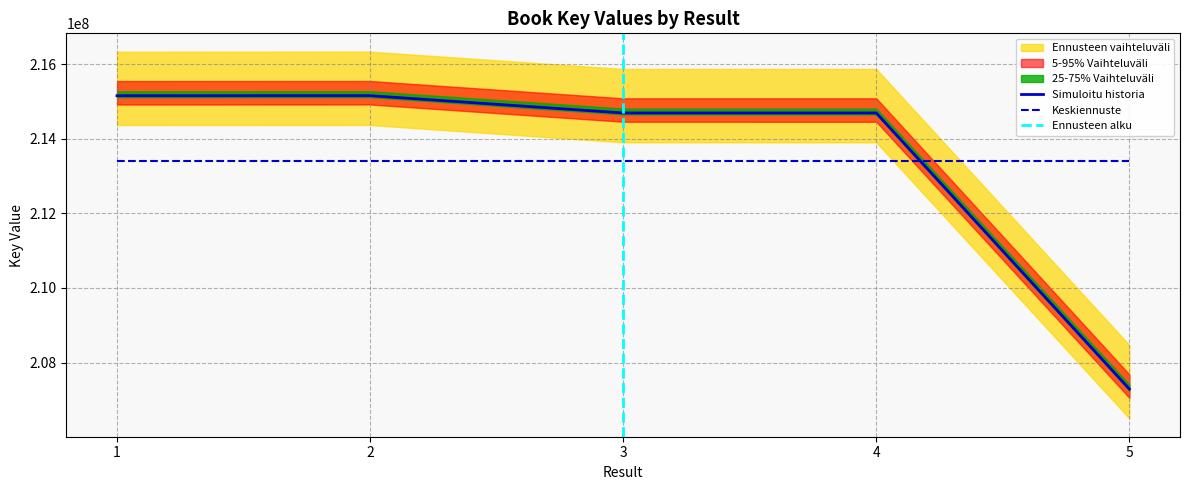

True or false: the data shows 215154270 at 1.

True